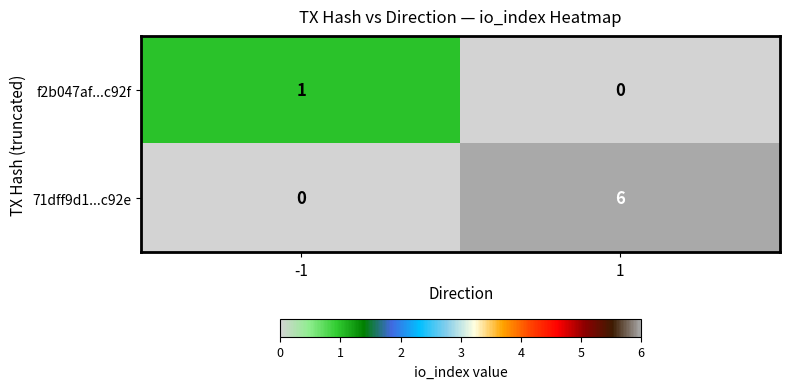

How many distinct data groups are displayed?

2